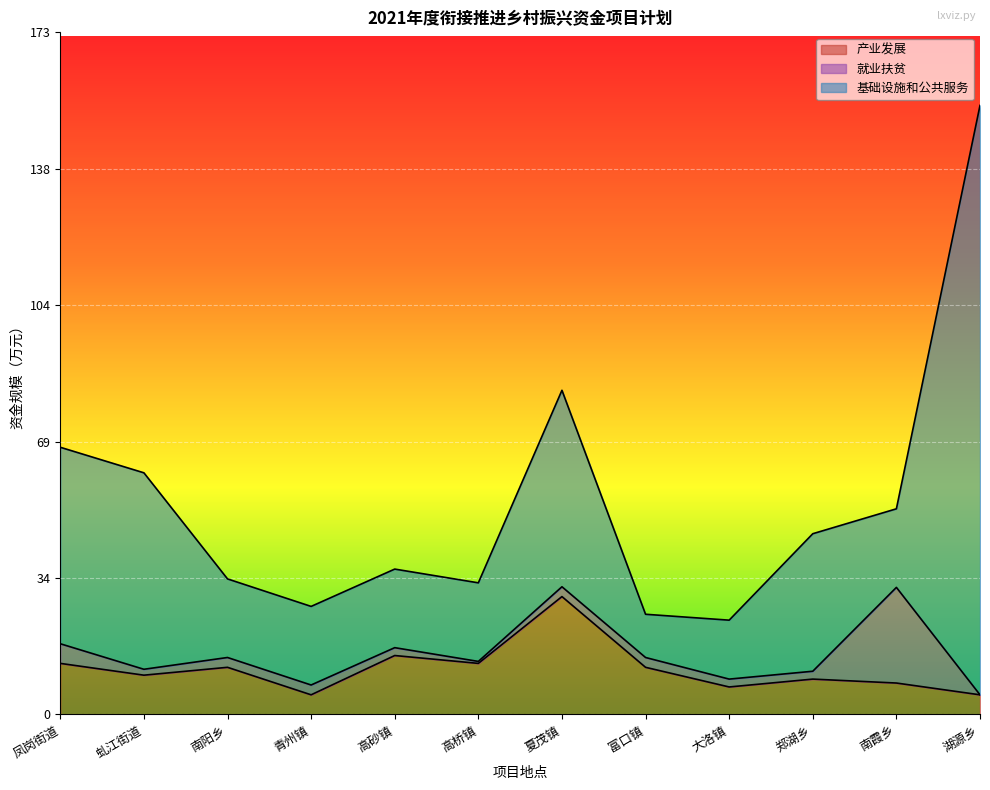

What is the difference between the 产业发展 values at 虬江街道 and 郑湖乡?

1.0